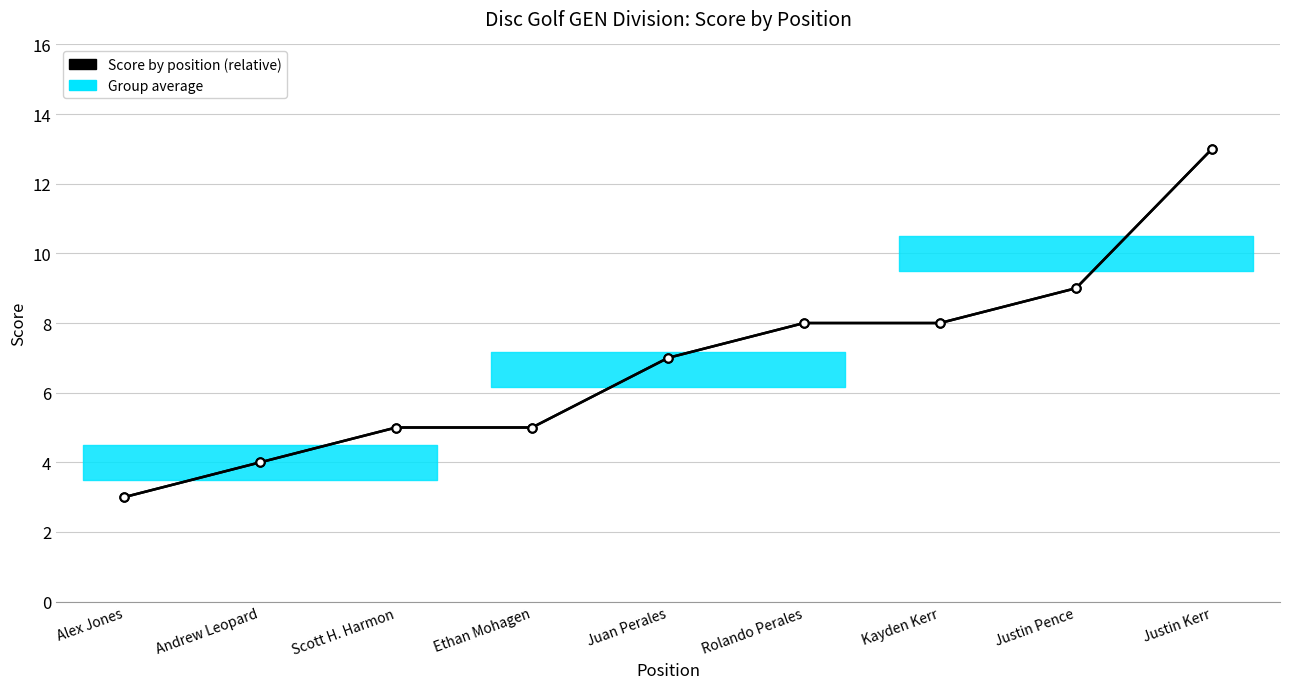

Which label corresponds to the largest value in the chart?

Justin Kerr